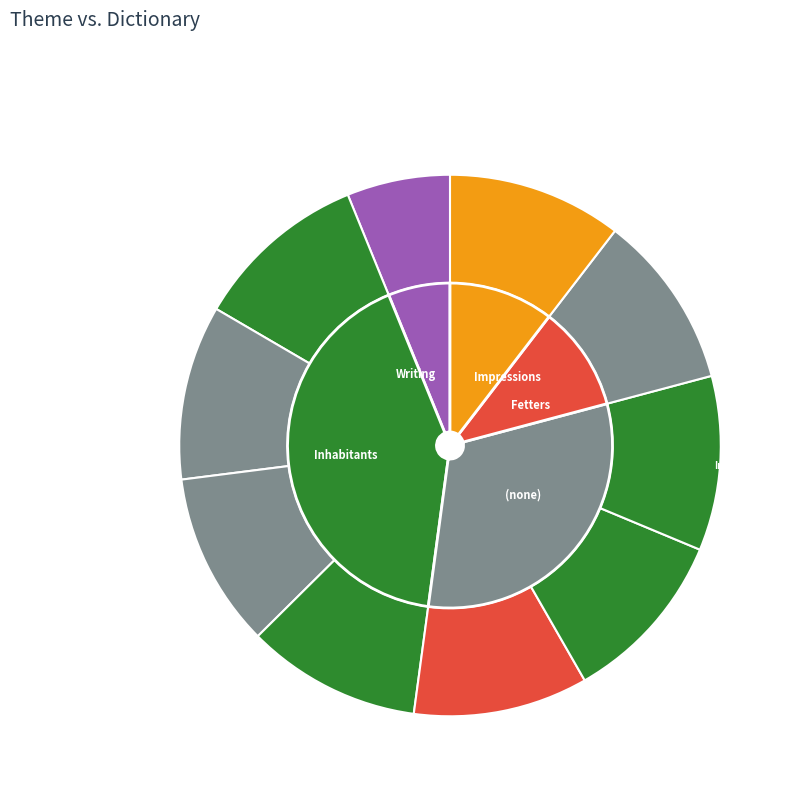

Does any single category account for the majority?

No